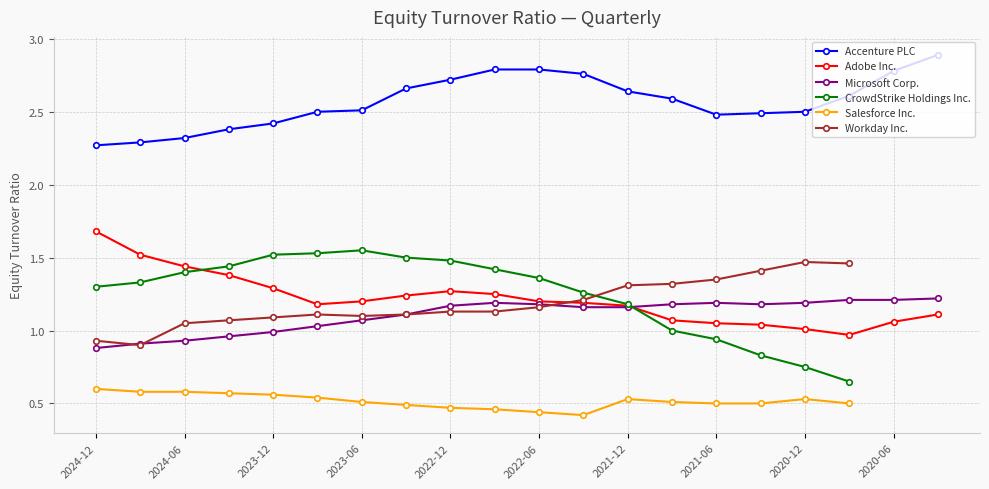

At which label is Salesforce Inc. closest to 0?

11